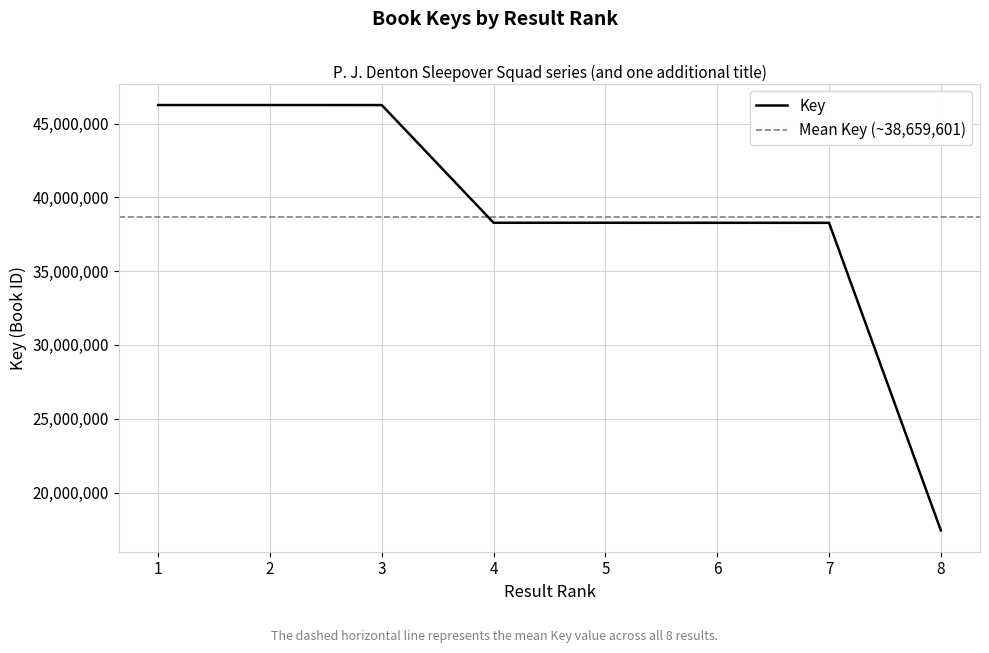

How many series are shown in this chart?

1